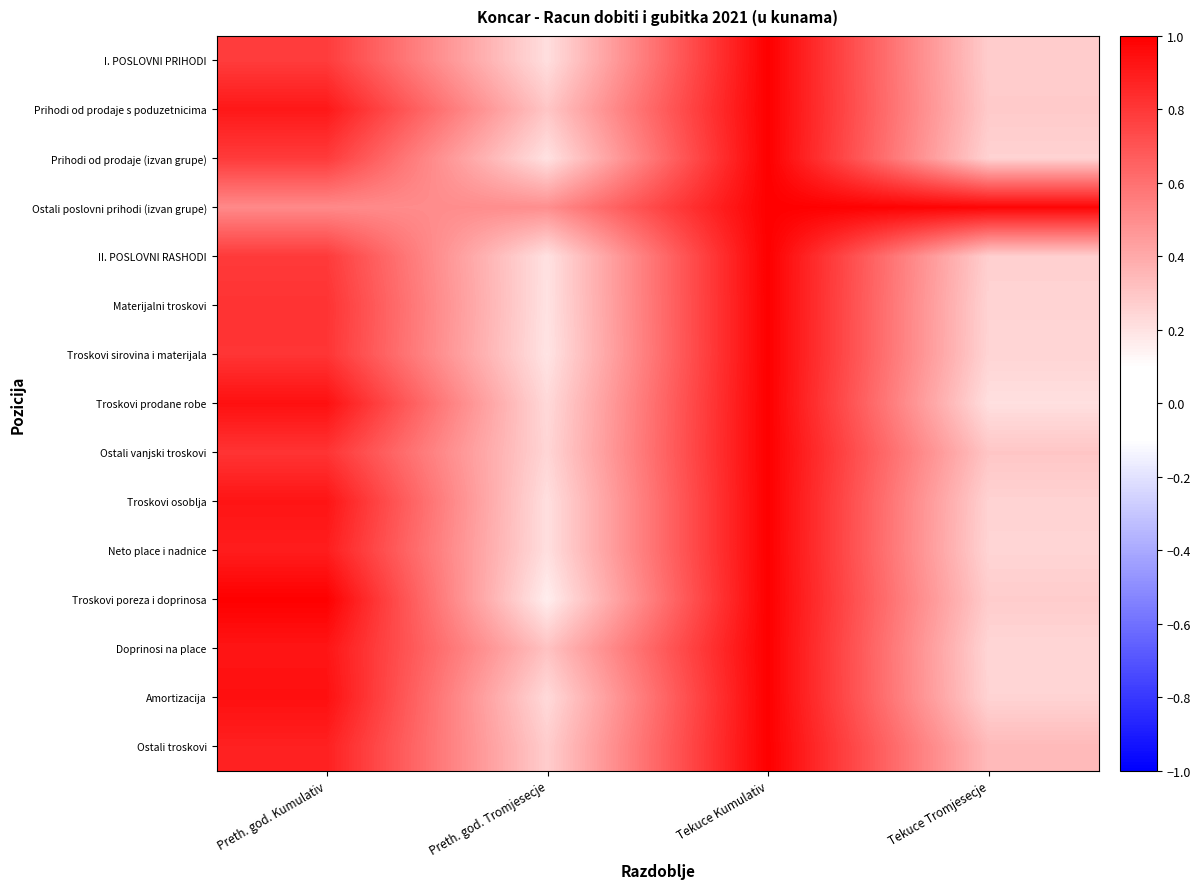

Reading left to right, transcribe all the data shown in this chart.

I. POSLOVNI PRIHODI: Preth. god. Kumulativ=0.8	Preth. god. Tromjesecje=0.2	Tekuce Kumulativ=1.0	Tekuce Tromjesecje=0.3
Prihodi od prodaje s poduzetnicima: Preth. god. Kumulativ=0.9	Preth. god. Tromjesecje=0.3	Tekuce Kumulativ=1.0	Tekuce Tromjesecje=0.3
Prihodi od prodaje (izvan grupe): Preth. god. Kumulativ=0.8	Preth. god. Tromjesecje=0.2	Tekuce Kumulativ=1.0	Tekuce Tromjesecje=0.3
Ostali poslovni prihodi (izvan grupe): Preth. god. Kumulativ=0.5	Preth. god. Tromjesecje=0.5	Tekuce Kumulativ=1.0	Tekuce Tromjesecje=1.0
II. POSLOVNI RASHODI: Preth. god. Kumulativ=0.8	Preth. god. Tromjesecje=0.2	Tekuce Kumulativ=1.0	Tekuce Tromjesecje=0.3
Materijalni troskovi: Preth. god. Kumulativ=0.8	Preth. god. Tromjesecje=0.2	Tekuce Kumulativ=1.0	Tekuce Tromjesecje=0.3
Troskovi sirovina i materijala: Preth. god. Kumulativ=0.8	Preth. god. Tromjesecje=0.2	Tekuce Kumulativ=1.0	Tekuce Tromjesecje=0.2
Troskovi prodane robe: Preth. god. Kumulativ=0.9	Preth. god. Tromjesecje=0.2	Tekuce Kumulativ=1.0	Tekuce Tromjesecje=0.2
Ostali vanjski troskovi: Preth. god. Kumulativ=0.8	Preth. god. Tromjesecje=0.2	Tekuce Kumulativ=1.0	Tekuce Tromjesecje=0.3
Troskovi osoblja: Preth. god. Kumulativ=0.9	Preth. god. Tromjesecje=0.2	Tekuce Kumulativ=1.0	Tekuce Tromjesecje=0.3
Neto place i nadnice: Preth. god. Kumulativ=0.9	Preth. god. Tromjesecje=0.2	Tekuce Kumulativ=1.0	Tekuce Tromjesecje=0.2
Troskovi poreza i doprinosa: Preth. god. Kumulativ=1.0	Preth. god. Tromjesecje=0.2	Tekuce Kumulativ=1.0	Tekuce Tromjesecje=0.3
Doprinosi na place: Preth. god. Kumulativ=0.9	Preth. god. Tromjesecje=0.3	Tekuce Kumulativ=1.0	Tekuce Tromjesecje=0.2
Amortizacija: Preth. god. Kumulativ=0.9	Preth. god. Tromjesecje=0.2	Tekuce Kumulativ=1.0	Tekuce Tromjesecje=0.3
Ostali troskovi: Preth. god. Kumulativ=0.9	Preth. god. Tromjesecje=0.3	Tekuce Kumulativ=1.0	Tekuce Tromjesecje=0.3